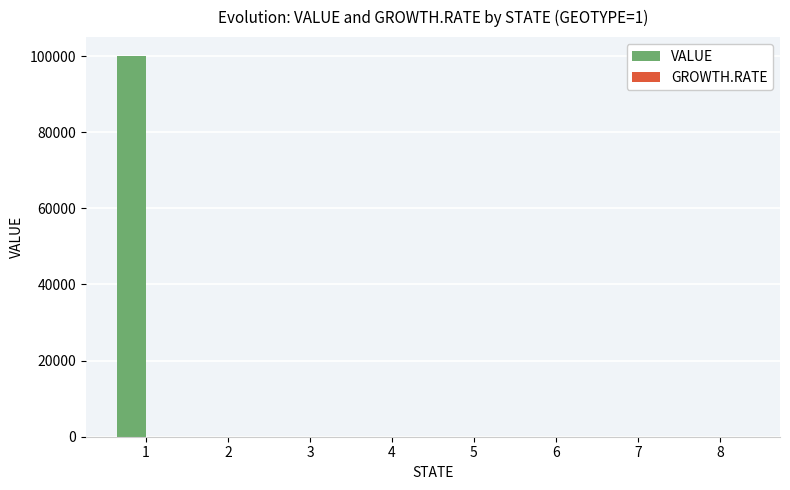

What is the greatest value displayed?

100000